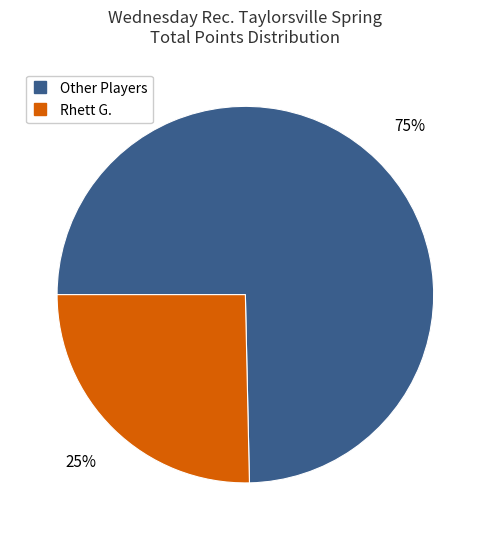

To the nearest percent, what is the average slice percentage?

50%